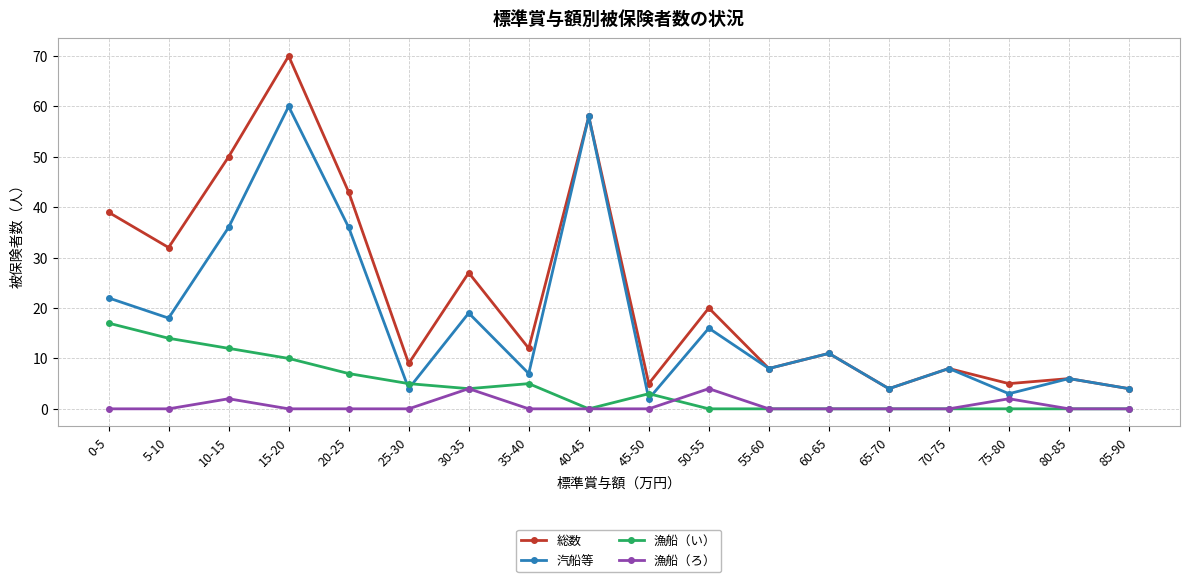

What is the difference between the highest and lowest values at 75-80?

5